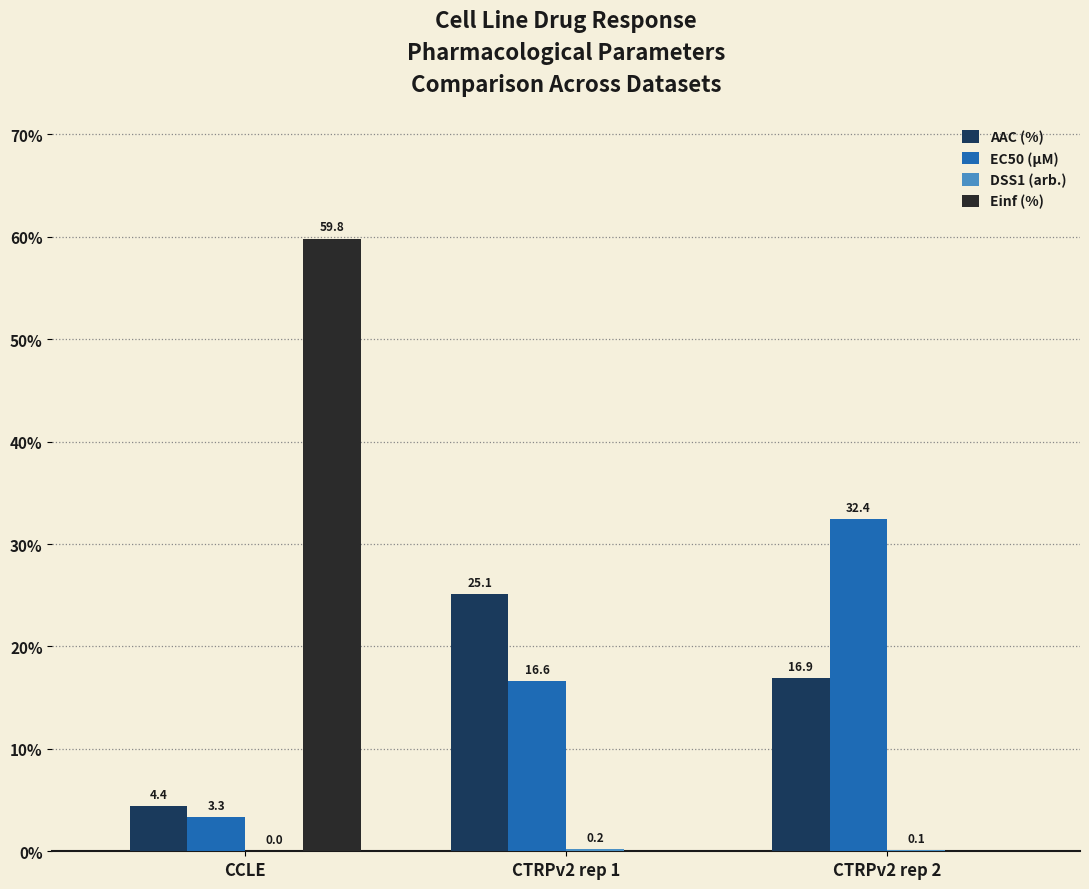

What is the sum of all EC50 (µM) values?

52.3